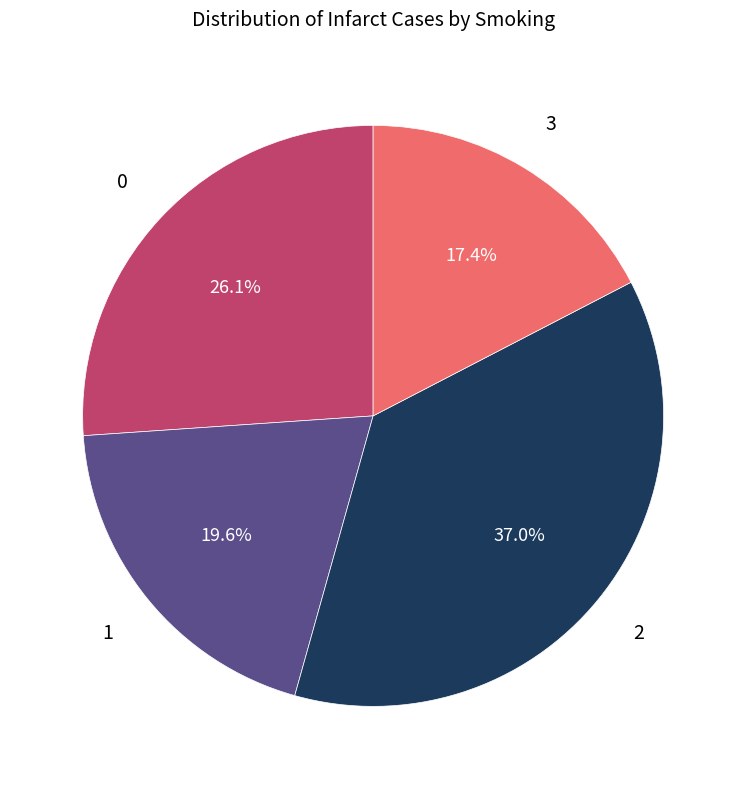

Is there a majority slice in this chart?

No